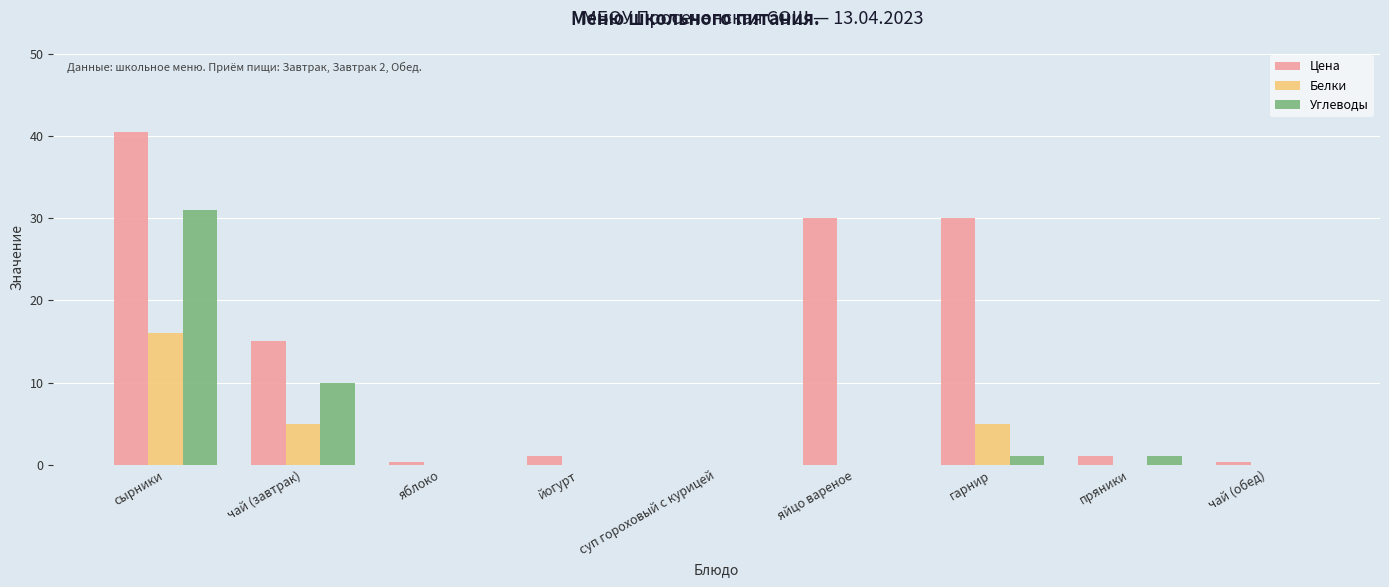

What is the sum of all Цена values?

118.0